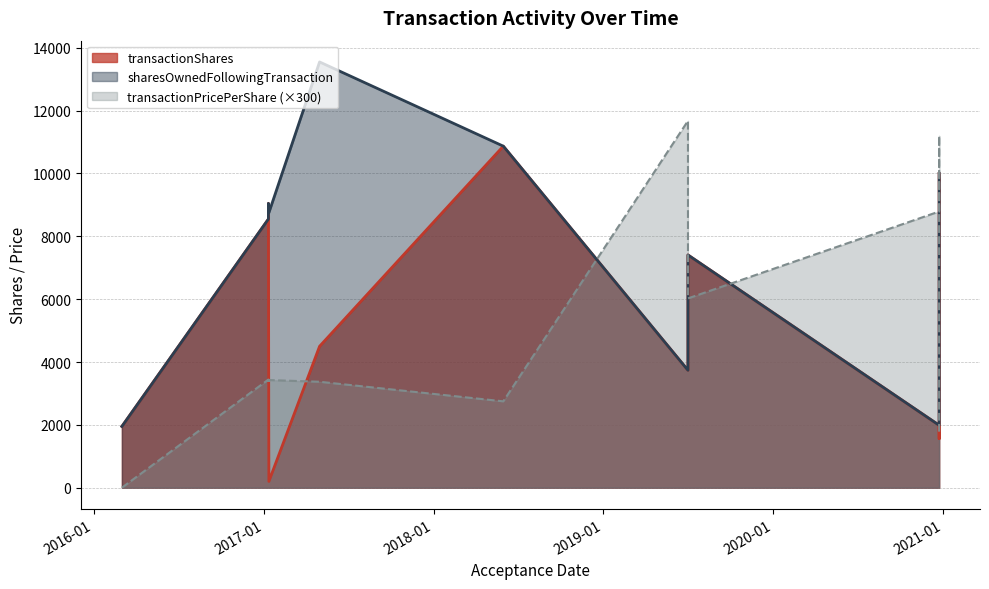

The value of transactionPricePerShare at 2017-01-11 is 11.5. True or false?

True